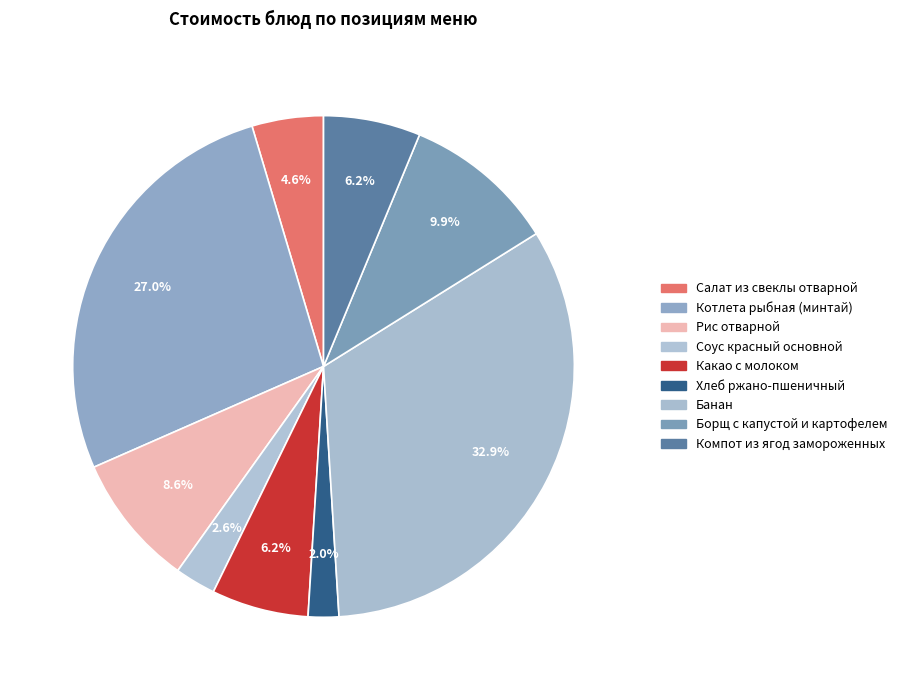

What percentage is the Котлета рыбная (минтай) slice, to the nearest percent?

27%